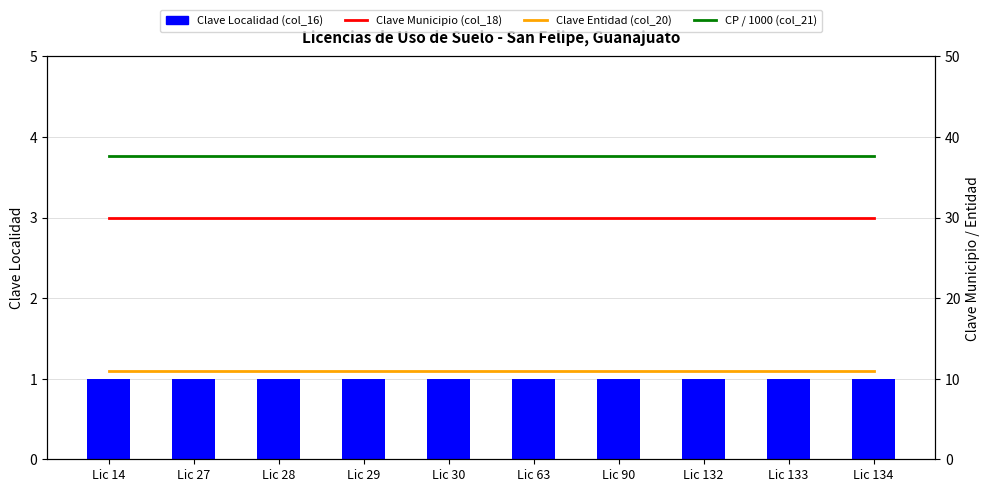

At how many categories does at least one series exceed 3?

10